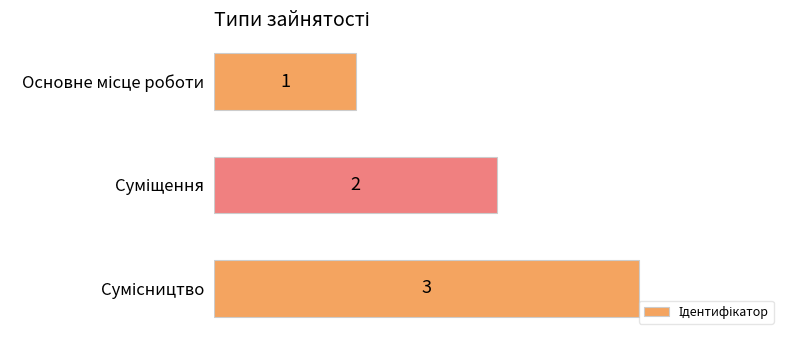

How many bars are there in total?

3